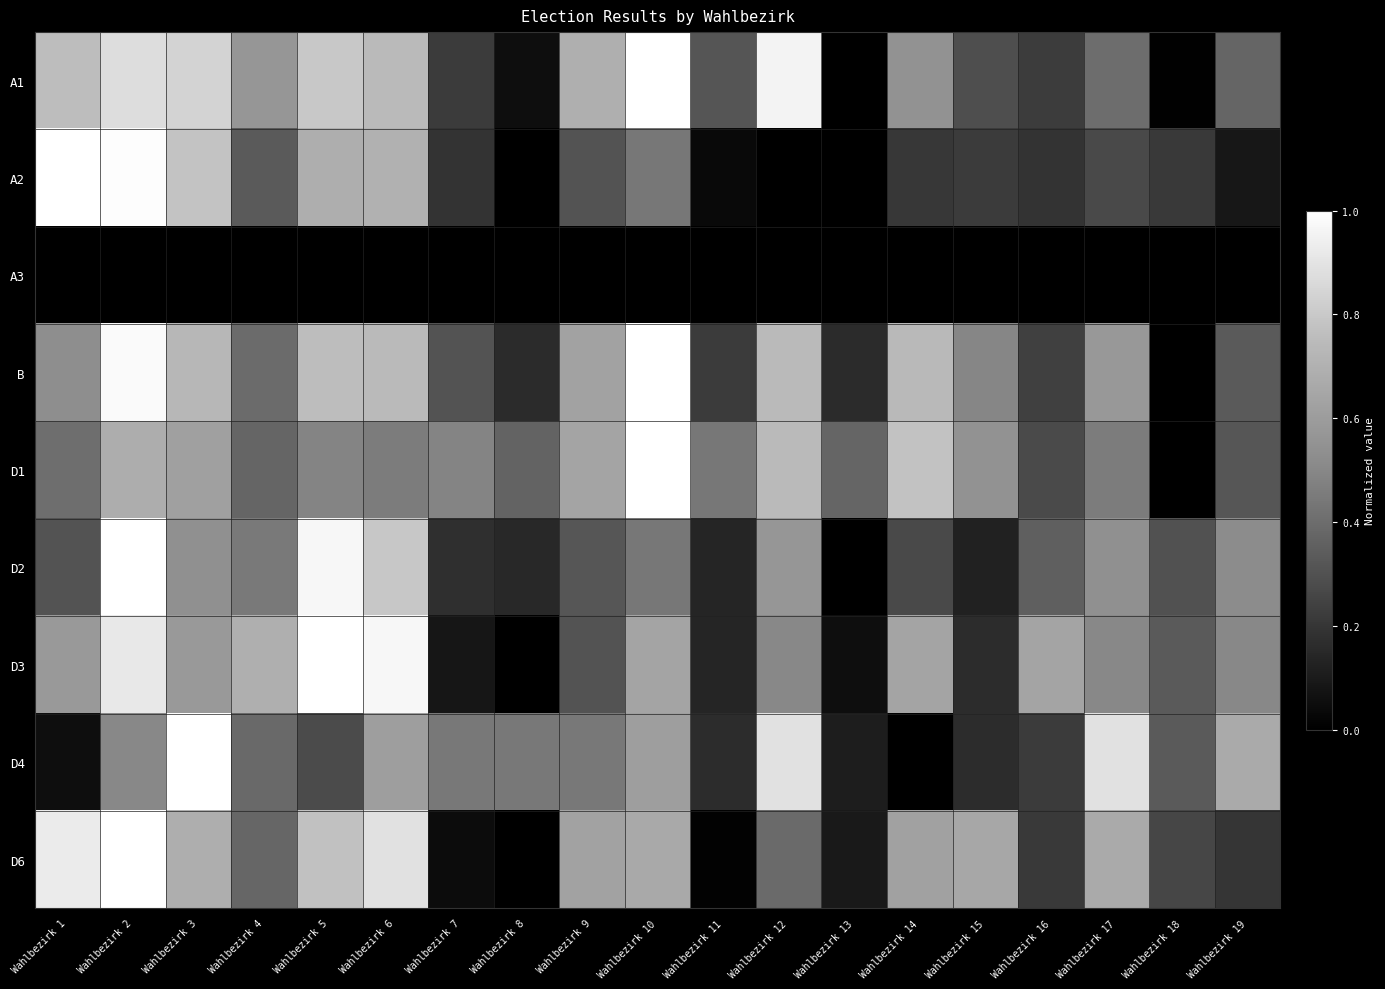

Reading left to right, extract all data points from this chart.

A1: Wahlbezirk 1=0.8	Wahlbezirk 2=0.9	Wahlbezirk 3=0.8	Wahlbezirk 4=0.6	Wahlbezirk 5=0.8	Wahlbezirk 6=0.7	Wahlbezirk 7=0.2	Wahlbezirk 8=0.1	Wahlbezirk 9=0.7	Wahlbezirk 10=1.0	Wahlbezirk 11=0.3	Wahlbezirk 12=1.0	Wahlbezirk 13=0.0	Wahlbezirk 14=0.6	Wahlbezirk 15=0.3	Wahlbezirk 16=0.2	Wahlbezirk 17=0.4	Wahlbezirk 18=0.0	Wahlbezirk 19=0.4
A2: Wahlbezirk 1=1.0	Wahlbezirk 2=1.0	Wahlbezirk 3=0.8	Wahlbezirk 4=0.3	Wahlbezirk 5=0.7	Wahlbezirk 6=0.7	Wahlbezirk 7=0.2	Wahlbezirk 8=0.0	Wahlbezirk 9=0.3	Wahlbezirk 10=0.4	Wahlbezirk 11=0.0	Wahlbezirk 12=0.0	Wahlbezirk 13=0.0	Wahlbezirk 14=0.2	Wahlbezirk 15=0.2	Wahlbezirk 16=0.2	Wahlbezirk 17=0.3	Wahlbezirk 18=0.2	Wahlbezirk 19=0.1
A3: Wahlbezirk 1=0.0	Wahlbezirk 2=0.0	Wahlbezirk 3=0.0	Wahlbezirk 4=0.0	Wahlbezirk 5=0.0	Wahlbezirk 6=0.0	Wahlbezirk 7=0.0	Wahlbezirk 8=0.0	Wahlbezirk 9=0.0	Wahlbezirk 10=0.0	Wahlbezirk 11=0.0	Wahlbezirk 12=0.0	Wahlbezirk 13=0.0	Wahlbezirk 14=0.0	Wahlbezirk 15=0.0	Wahlbezirk 16=0.0	Wahlbezirk 17=0.0	Wahlbezirk 18=0.0	Wahlbezirk 19=0.0
B: Wahlbezirk 1=0.5	Wahlbezirk 2=1.0	Wahlbezirk 3=0.7	Wahlbezirk 4=0.4	Wahlbezirk 5=0.8	Wahlbezirk 6=0.7	Wahlbezirk 7=0.3	Wahlbezirk 8=0.2	Wahlbezirk 9=0.6	Wahlbezirk 10=1.0	Wahlbezirk 11=0.2	Wahlbezirk 12=0.7	Wahlbezirk 13=0.2	Wahlbezirk 14=0.7	Wahlbezirk 15=0.5	Wahlbezirk 16=0.2	Wahlbezirk 17=0.6	Wahlbezirk 18=0.0	Wahlbezirk 19=0.3
D1: Wahlbezirk 1=0.4	Wahlbezirk 2=0.7	Wahlbezirk 3=0.6	Wahlbezirk 4=0.4	Wahlbezirk 5=0.5	Wahlbezirk 6=0.5	Wahlbezirk 7=0.5	Wahlbezirk 8=0.4	Wahlbezirk 9=0.6	Wahlbezirk 10=1.0	Wahlbezirk 11=0.4	Wahlbezirk 12=0.7	Wahlbezirk 13=0.4	Wahlbezirk 14=0.8	Wahlbezirk 15=0.6	Wahlbezirk 16=0.3	Wahlbezirk 17=0.5	Wahlbezirk 18=0.0	Wahlbezirk 19=0.3
D2: Wahlbezirk 1=0.3	Wahlbezirk 2=1.0	Wahlbezirk 3=0.5	Wahlbezirk 4=0.4	Wahlbezirk 5=1.0	Wahlbezirk 6=0.8	Wahlbezirk 7=0.2	Wahlbezirk 8=0.1	Wahlbezirk 9=0.3	Wahlbezirk 10=0.4	Wahlbezirk 11=0.1	Wahlbezirk 12=0.6	Wahlbezirk 13=0.0	Wahlbezirk 14=0.3	Wahlbezirk 15=0.1	Wahlbezirk 16=0.4	Wahlbezirk 17=0.5	Wahlbezirk 18=0.3	Wahlbezirk 19=0.5
D3: Wahlbezirk 1=0.6	Wahlbezirk 2=0.9	Wahlbezirk 3=0.6	Wahlbezirk 4=0.7	Wahlbezirk 5=1.0	Wahlbezirk 6=1.0	Wahlbezirk 7=0.1	Wahlbezirk 8=0.0	Wahlbezirk 9=0.3	Wahlbezirk 10=0.6	Wahlbezirk 11=0.1	Wahlbezirk 12=0.5	Wahlbezirk 13=0.1	Wahlbezirk 14=0.6	Wahlbezirk 15=0.2	Wahlbezirk 16=0.6	Wahlbezirk 17=0.5	Wahlbezirk 18=0.3	Wahlbezirk 19=0.5
D4: Wahlbezirk 1=0.1	Wahlbezirk 2=0.5	Wahlbezirk 3=1.0	Wahlbezirk 4=0.4	Wahlbezirk 5=0.3	Wahlbezirk 6=0.6	Wahlbezirk 7=0.4	Wahlbezirk 8=0.4	Wahlbezirk 9=0.4	Wahlbezirk 10=0.6	Wahlbezirk 11=0.2	Wahlbezirk 12=0.9	Wahlbezirk 13=0.1	Wahlbezirk 14=0.0	Wahlbezirk 15=0.2	Wahlbezirk 16=0.2	Wahlbezirk 17=0.9	Wahlbezirk 18=0.3	Wahlbezirk 19=0.7
D6: Wahlbezirk 1=0.9	Wahlbezirk 2=1.0	Wahlbezirk 3=0.7	Wahlbezirk 4=0.4	Wahlbezirk 5=0.8	Wahlbezirk 6=0.9	Wahlbezirk 7=0.0	Wahlbezirk 8=0.0	Wahlbezirk 9=0.6	Wahlbezirk 10=0.7	Wahlbezirk 11=0.0	Wahlbezirk 12=0.4	Wahlbezirk 13=0.1	Wahlbezirk 14=0.6	Wahlbezirk 15=0.7	Wahlbezirk 16=0.2	Wahlbezirk 17=0.7	Wahlbezirk 18=0.3	Wahlbezirk 19=0.2